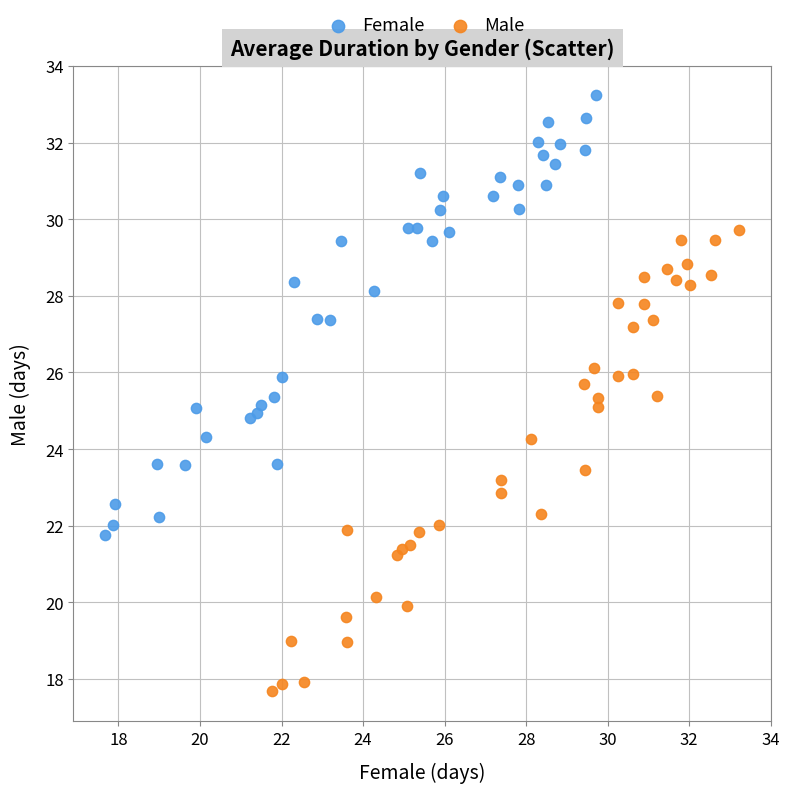

Which series reaches the minimum Y coordinate?

Male